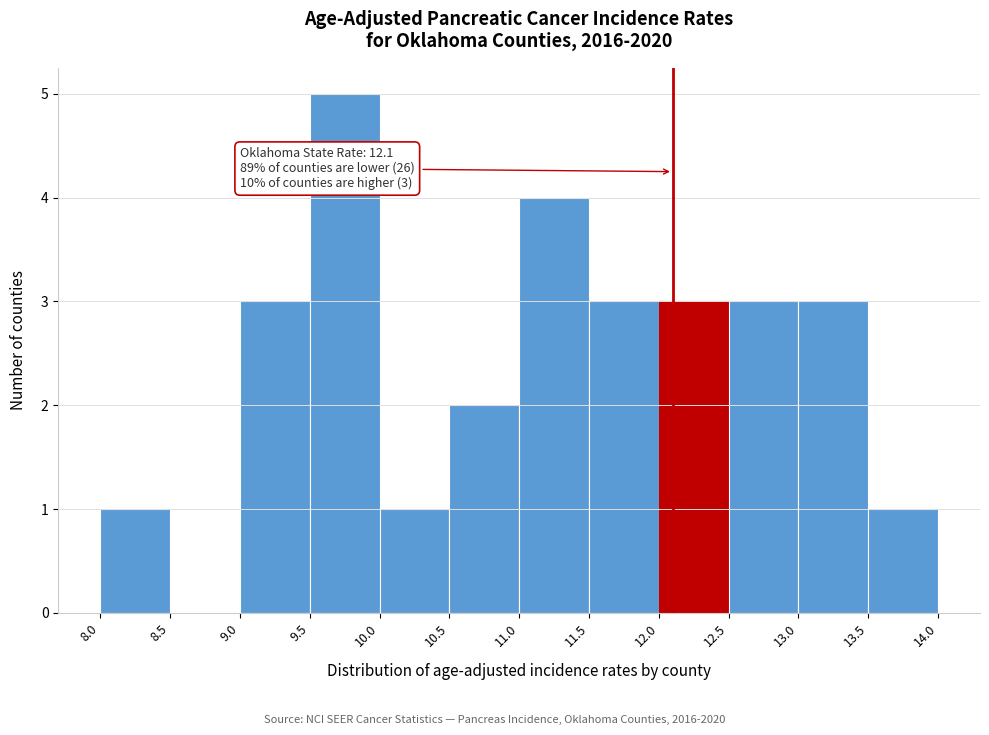

Which range on the x-axis has the tallest bar?

9.5 to 10.0